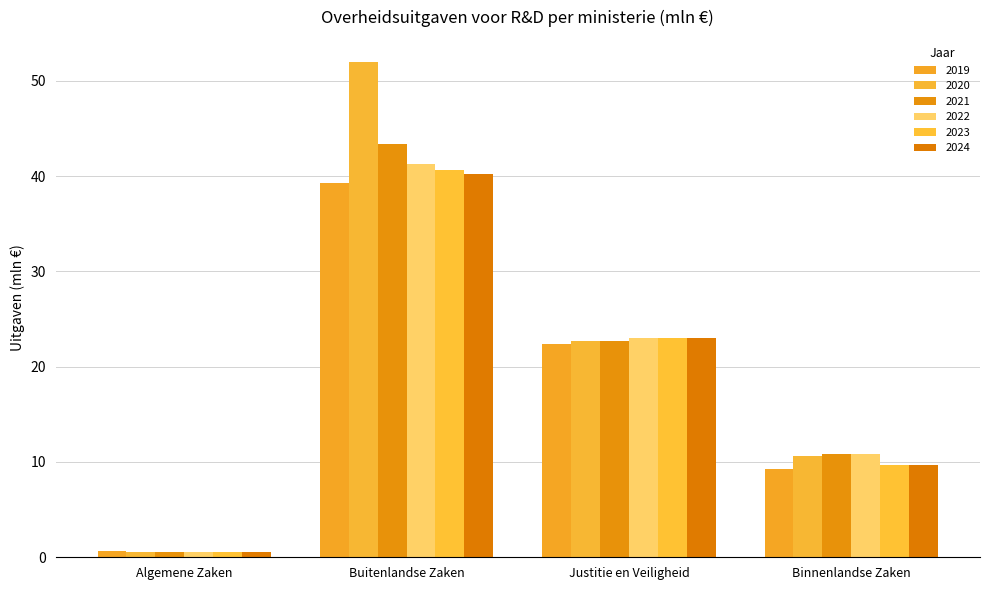

The 2021 series shows 5.5 at Binnenlandse Zaken. True or false?

False